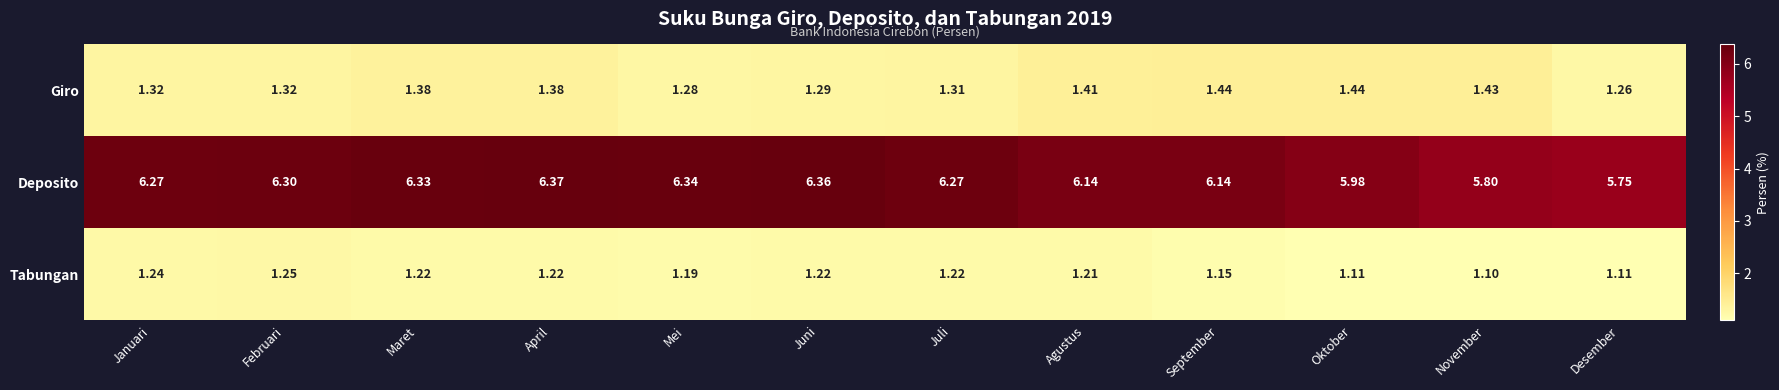

What is the total value across all series at Januari?

8.8